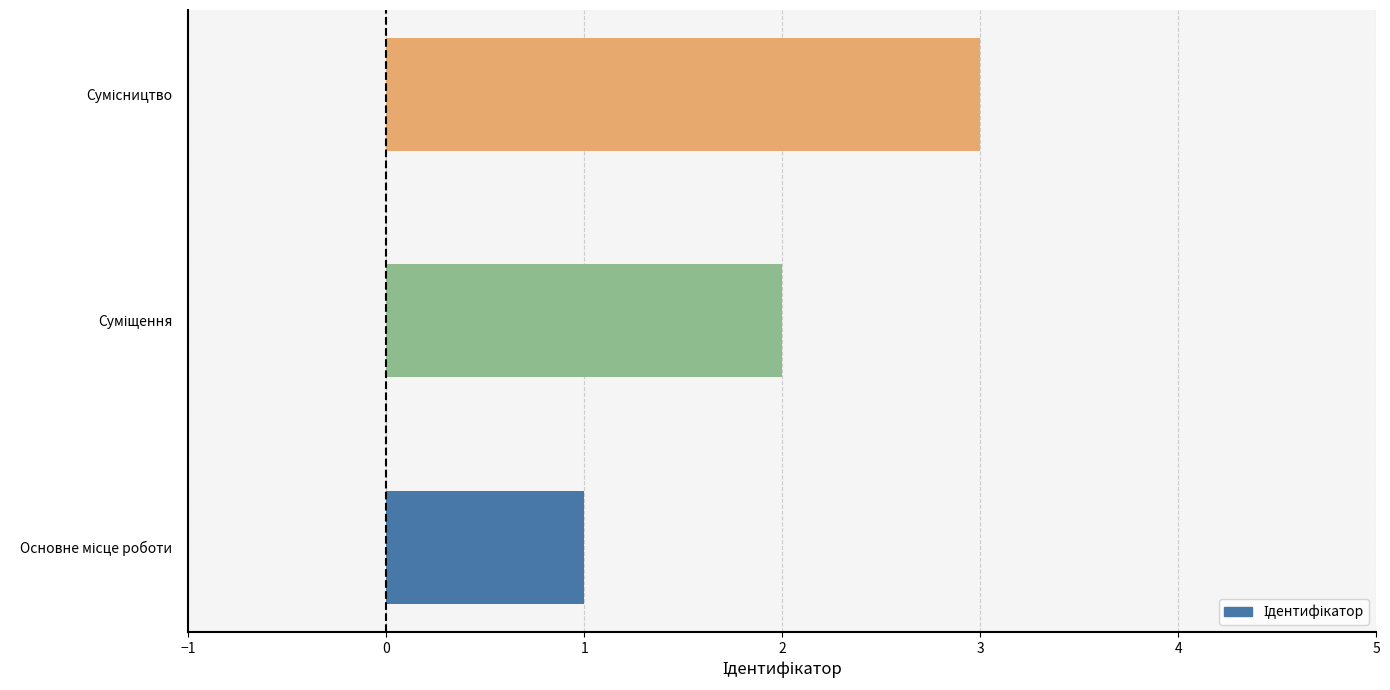

What is the greatest value displayed?

3